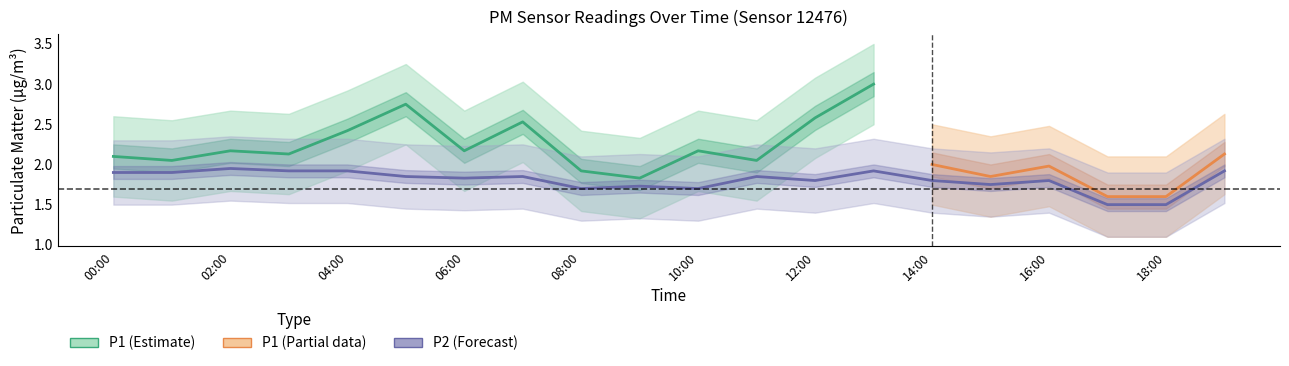

Rank the categories by P2_upper value from lowest to highest.

17:00, 18:00, 08:00, 10:00, 09:00, 15:00, 12:00, 14:00, 16:00, 06:00, 05:00, 07:00, 11:00, 00:00, 01:00, 03:00, 04:00, 13:00, 19:00, 02:00